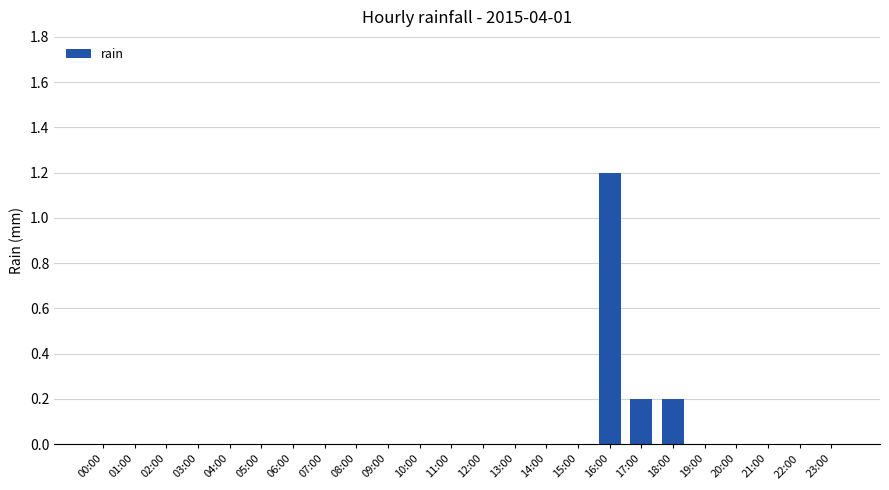

Reading left to right, transcribe all the data shown in this chart.

0.0	0.0	0.0	0.0	0.0	0.0	0.0	0.0	0.0	0.0	0.0	0.0	0.0	0.0	0.0	0.0	1.2	0.2	0.2	0.0	0.0	0.0	0.0	0.0